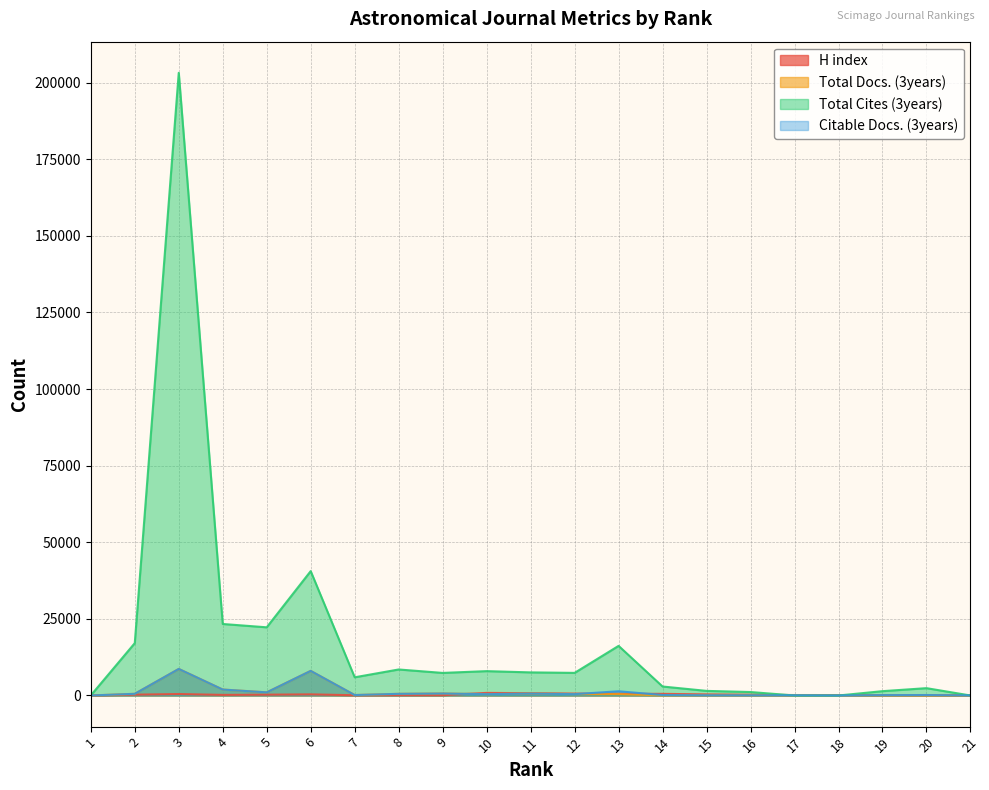

Which series has the largest total across all categories?

Total Cites (3years)